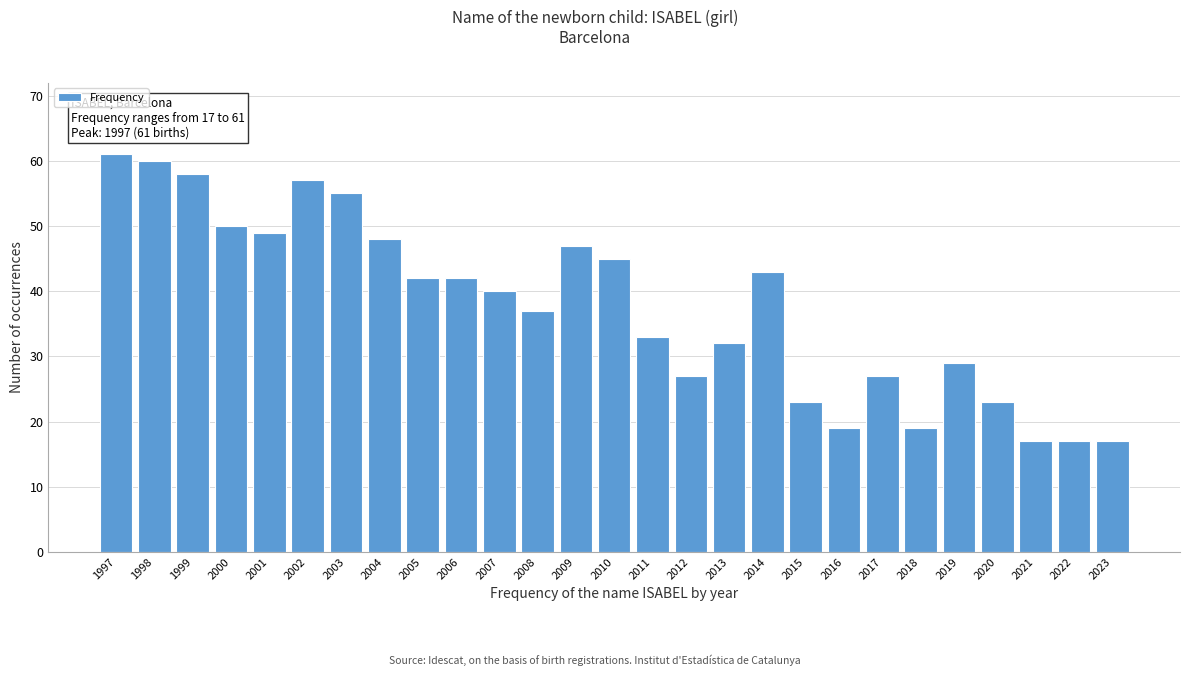

Reading left to right, list all the values displayed in this chart.

61	60	58	50	49	57	55	48	42	42	40	37	47	45	33	27	32	43	23	19	27	19	29	23	17	17	17